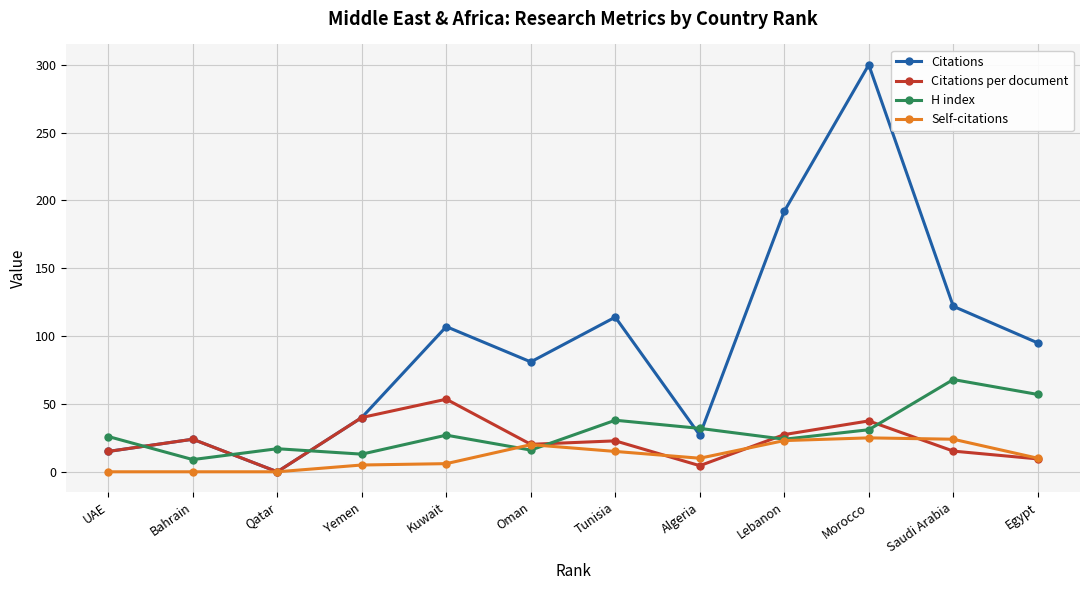

How many series are shown in this chart?

4